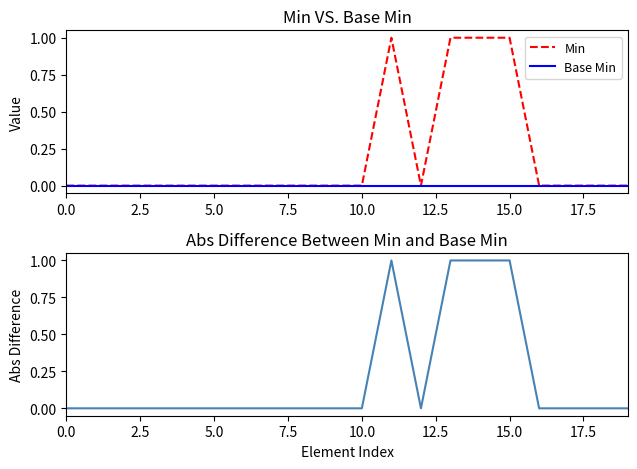

What is the label of the 2nd point from the right?

18